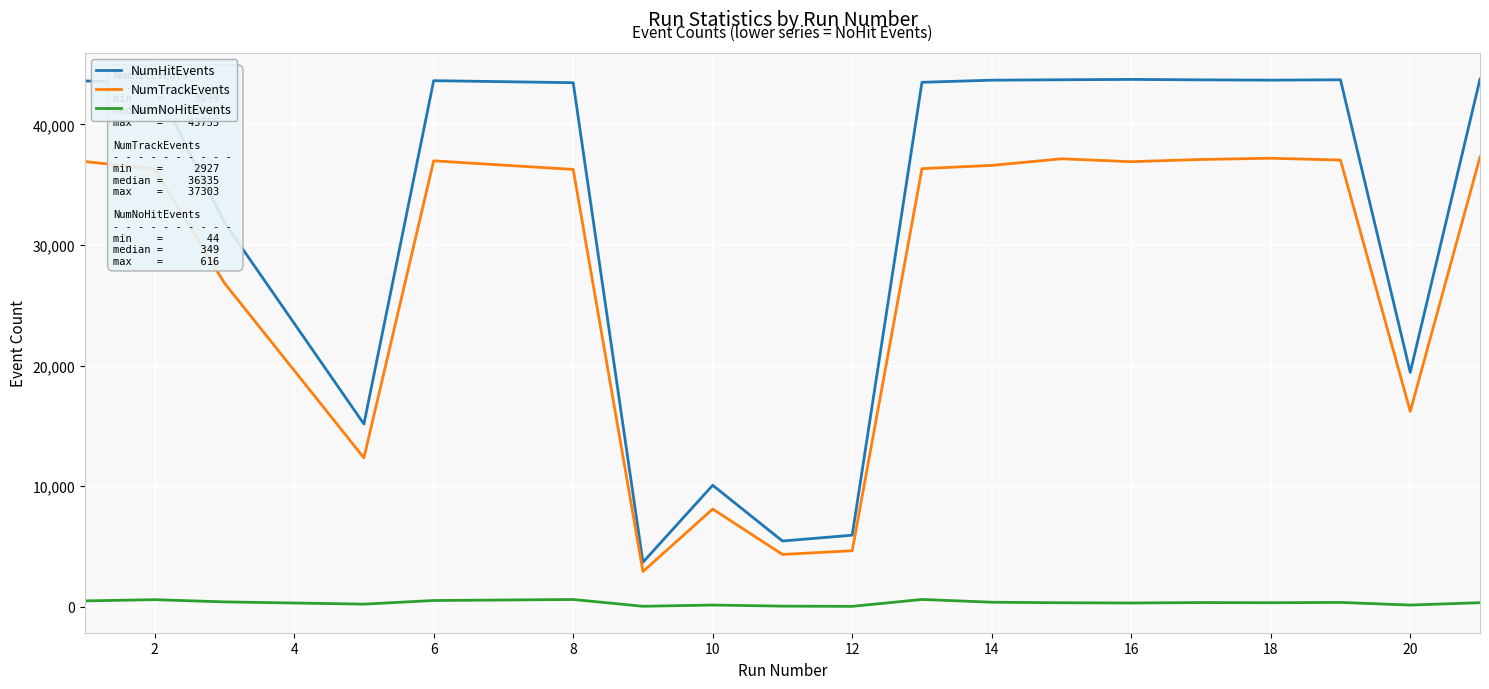

Count the number of data series in this chart.

3